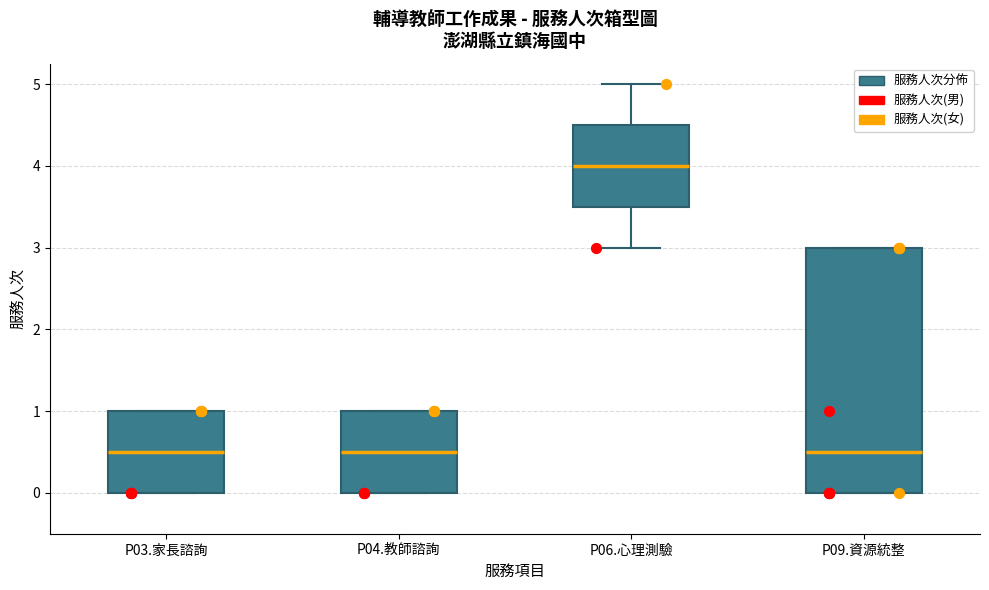

Comparing the boxes themselves (not the whiskers), which one is the tallest?

P09.資源統整